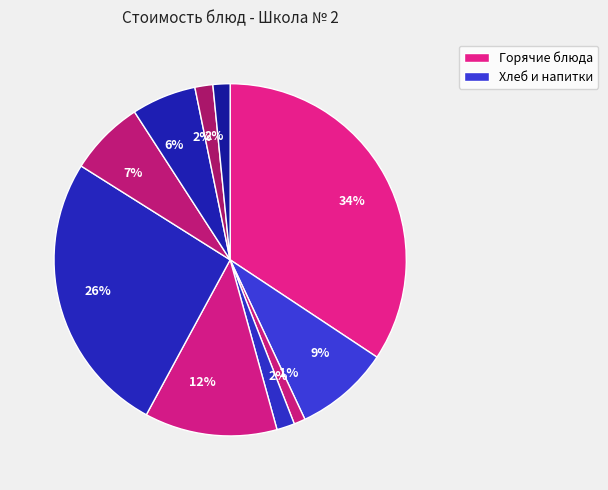

Count the number of slices in the pie.

10